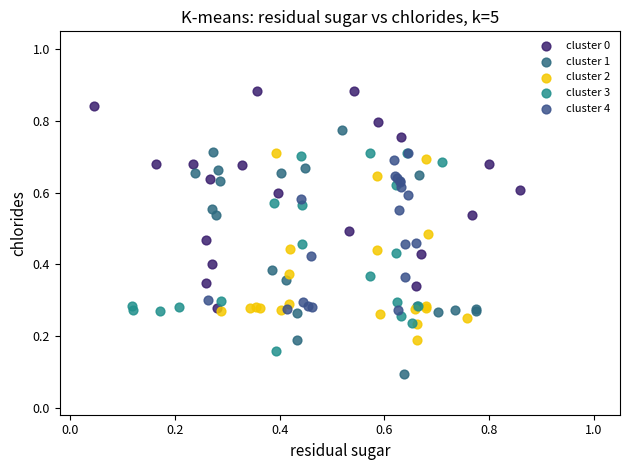

Which series reaches the maximum Y coordinate?

cluster 0